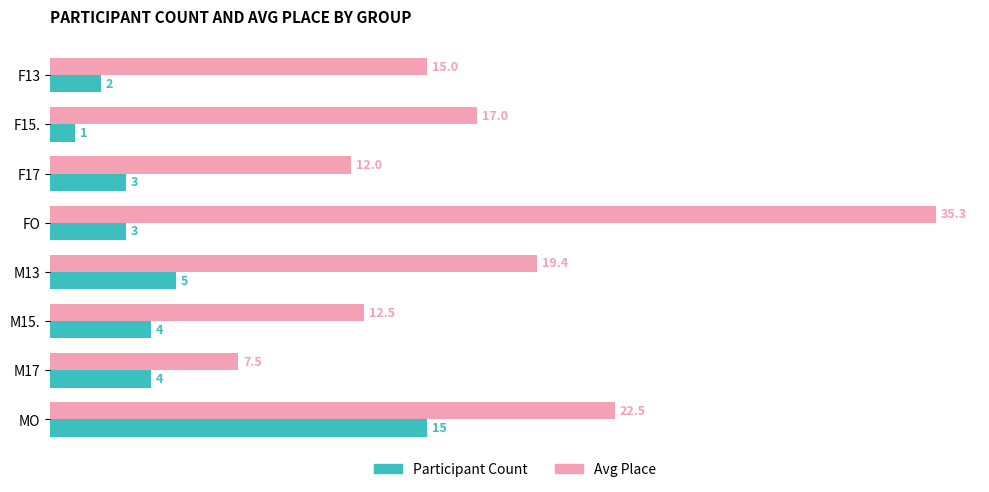

List the labels in order of Avg Place value, largest first.

FO, MO, M13, F15., F13, M15., F17, M17